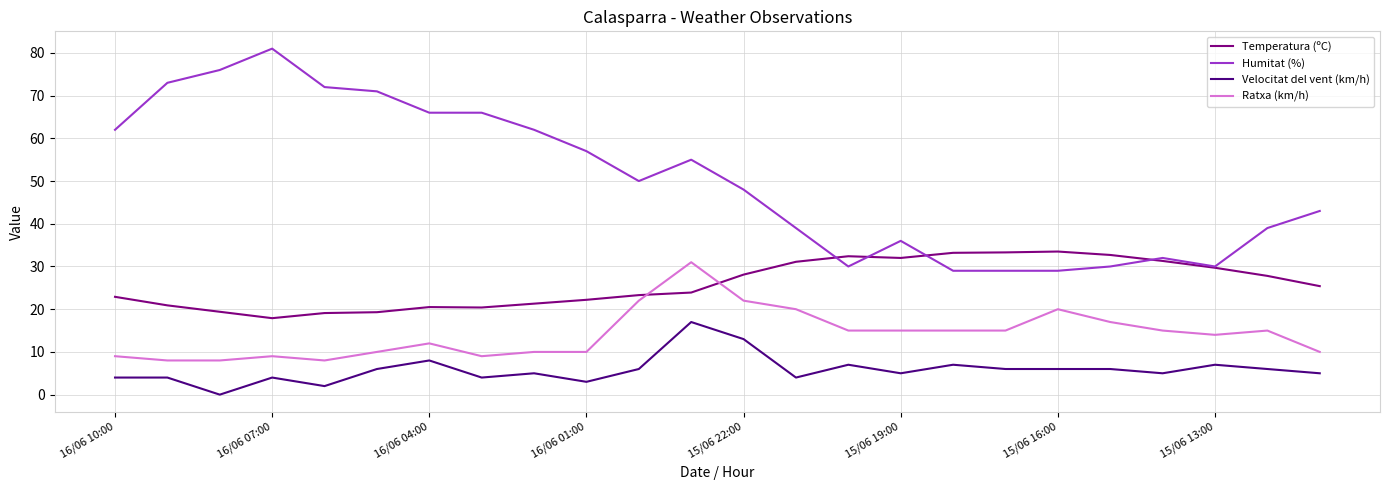

How many intersections are there between Temperatura (ºC) and Ratxa (km/h)?

2